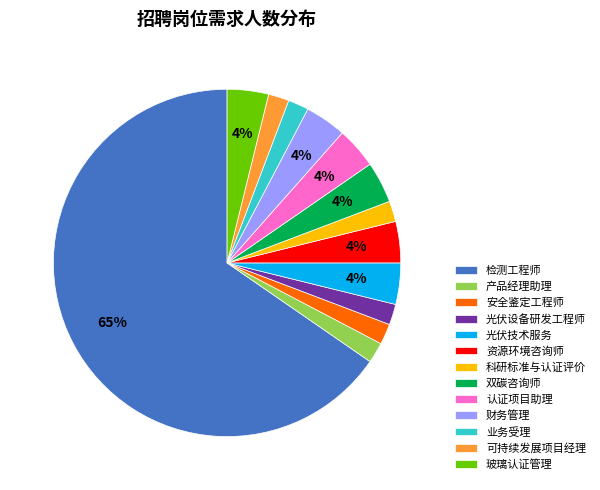

Is 检测工程师 the majority of the pie?

Yes